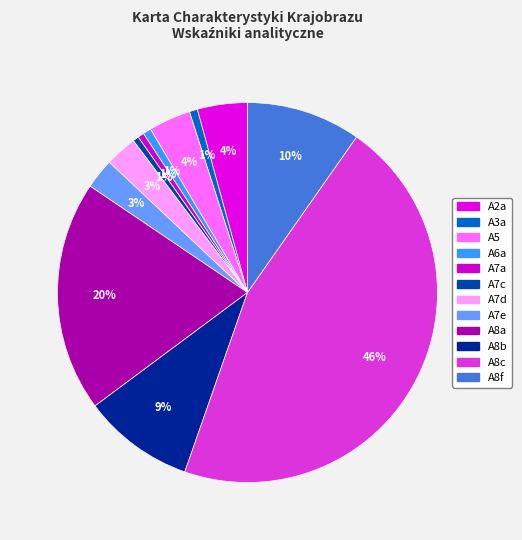

How much of the chart is everything except A8b?

90.5%